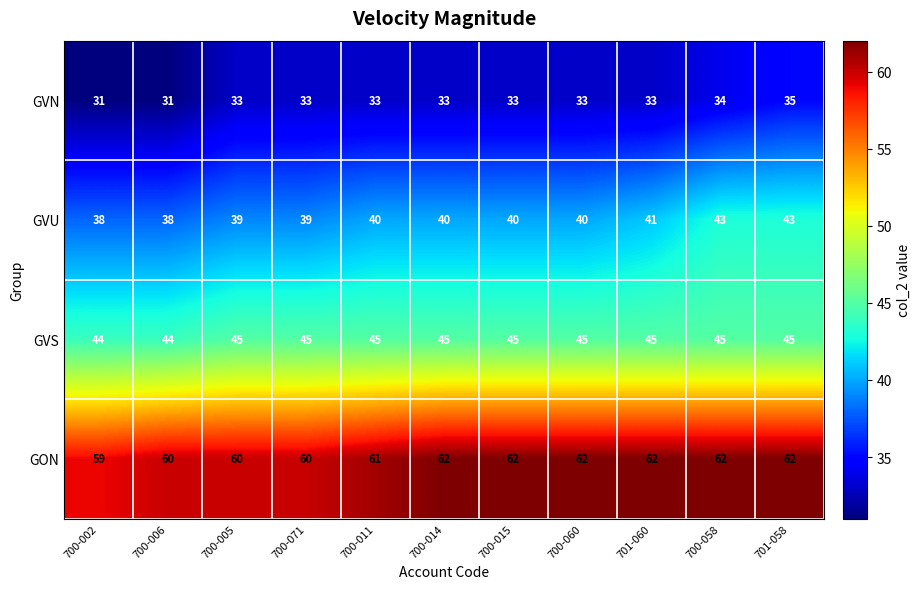

What is the minimum value for GON?

59